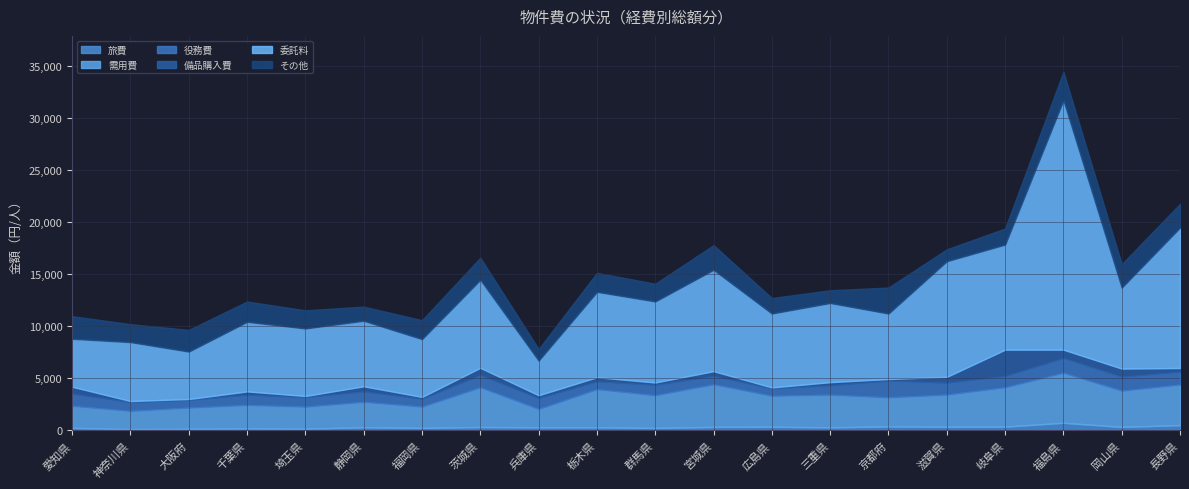

What is the difference between the second highest and minimum values in the 旅費 series?

386